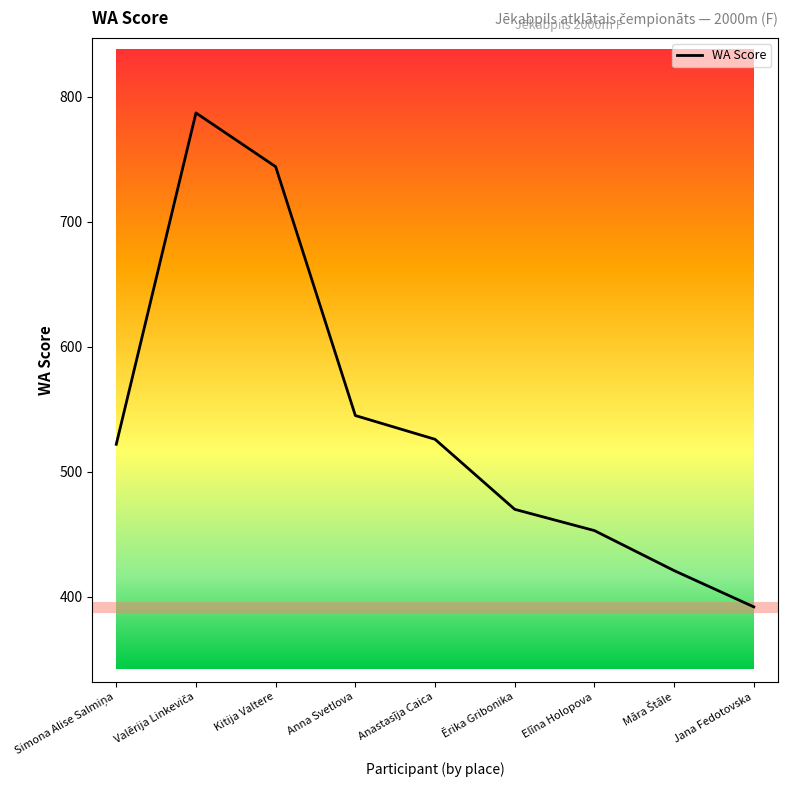

Which label corresponds to the smallest value in the chart?

Jana Fedotovska